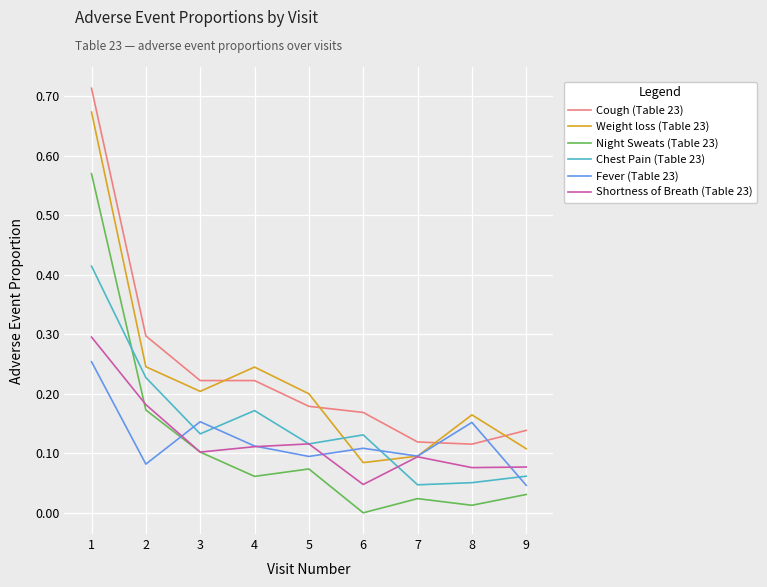

True or false: Weight loss (Table 23) and Cough (Table 23) cross at least once.

True